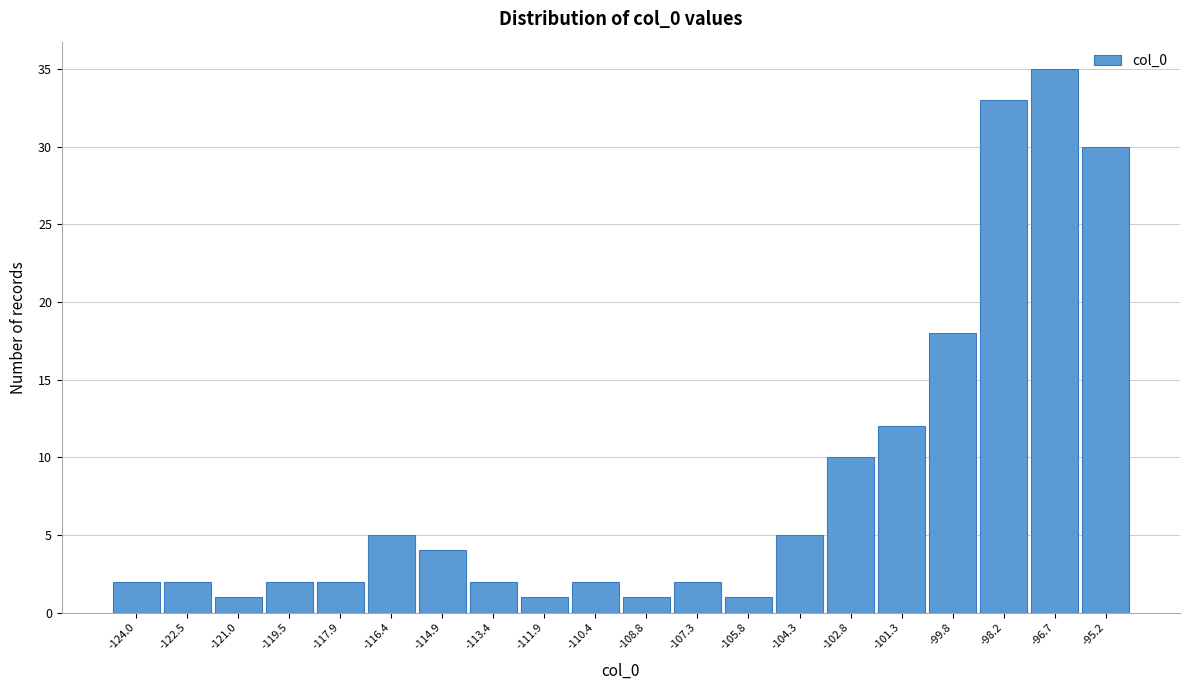

Reading left to right, list all the values displayed in this chart.

-124.0=2	-122.5=2	-121.0=1	-119.5=2	-117.9=2	-116.4=5	-114.9=4	-113.4=2	-111.9=1	-110.4=2	-108.8=1	-107.3=2	-105.8=1	-104.3=5	-102.8=10	-101.3=12	-99.8=18	-98.2=33	-96.7=35	-95.2=30